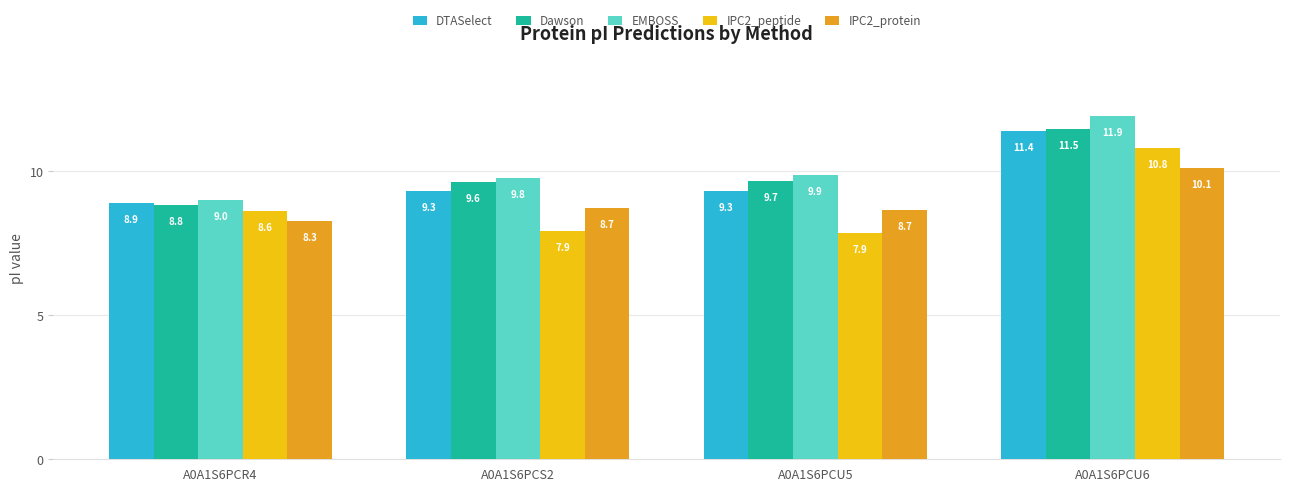

How many bars are there in each group?

5